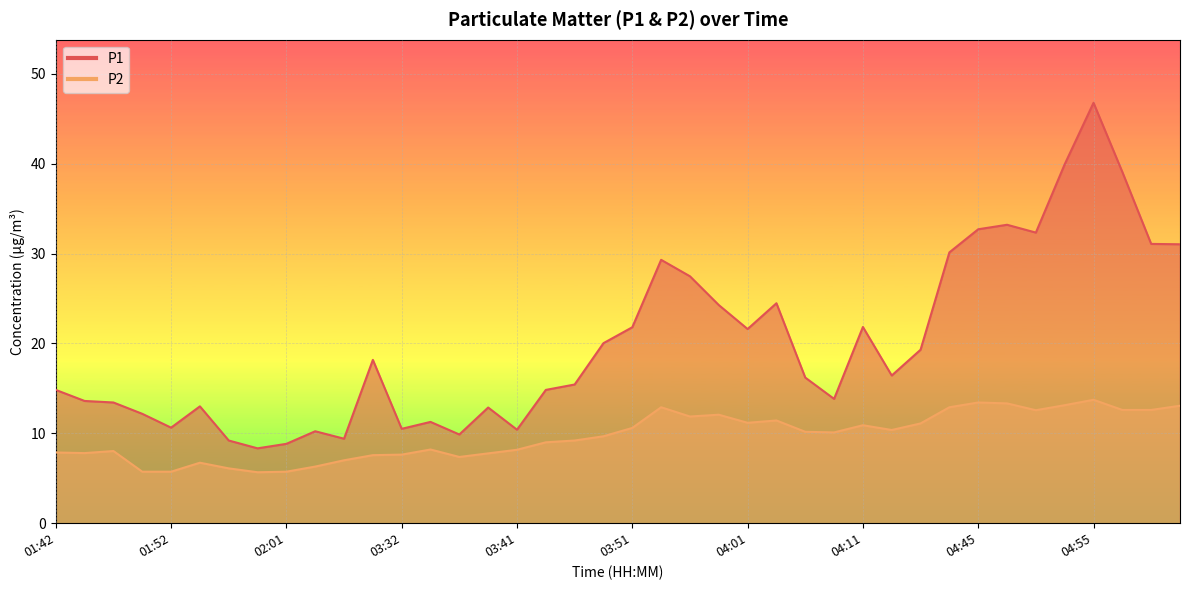

What position from the right is 04:55?

4